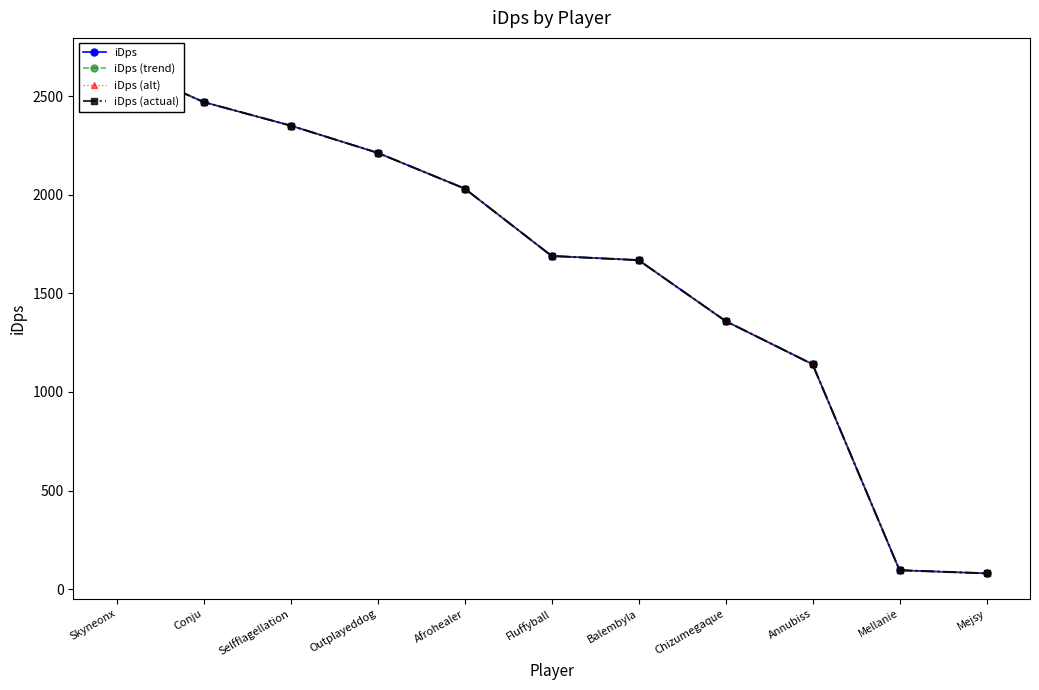

What is the sum of the iDps values at Fluffyball and Selfflagellation?

4039.4